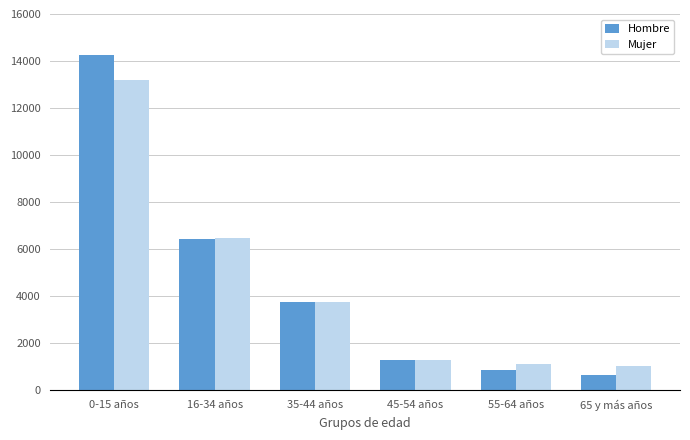

Where is Hombre nearest to the value 7445?

16-34 años